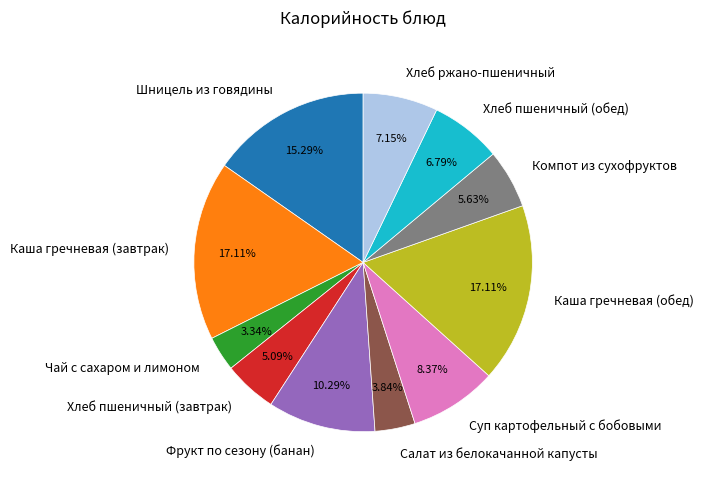

Between Хлеб пшеничный (обед) and Суп картофельный с бобовыми, which is larger?

Суп картофельный с бобовыми